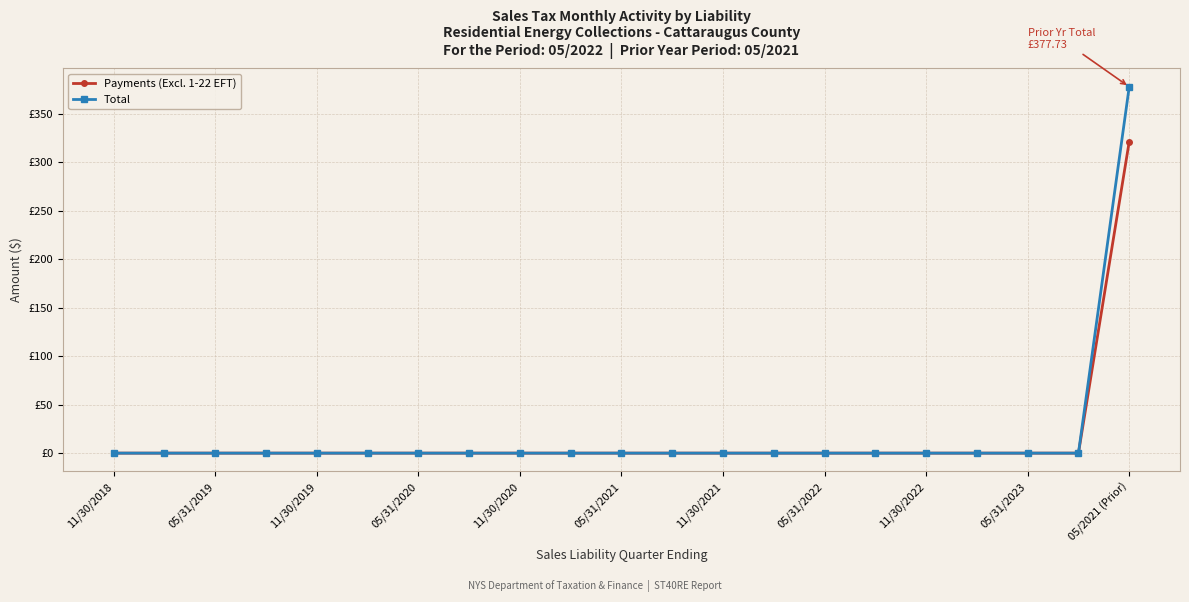

Reading left to right, list all the values displayed in this chart.

Payments (Excl. 1-22 EFT): 0.0	0.0	0.0	0.0	0.0	0.0	0.0	0.0	0.0	0.0	0.0	0.0	0.0	0.0	0.0	0.0	0.0	0.0	0.0	0.0	321.2
Total: 0.0	0.0	0.0	0.0	0.0	0.0	0.0	0.0	0.0	0.0	0.0	0.0	0.0	0.0	0.0	0.0	0.0	0.0	0.0	0.0	377.7